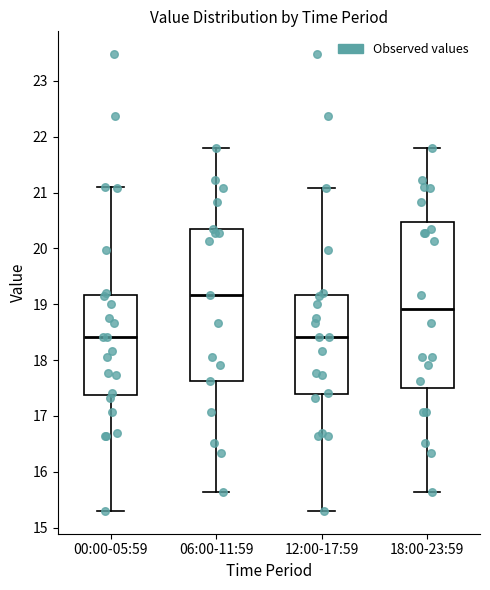

Reading left to right, read every box against the y-axis: the position of its median line, the range the box covers, and the ends of its whiskers. The values are not printed on the chart, so give them approximately, as read against the axis.

00:00-05:59: median 18.4, box 17.4 to 19.2, whiskers 15.3 to 21.1
06:00-11:59: median 19.2, box 17.6 to 20.4, whiskers 15.6 to 21.8
12:00-17:59: median 18.4, box 17.4 to 19.2, whiskers 15.3 to 21.1
18:00-23:59: median 18.9, box 17.5 to 20.5, whiskers 15.6 to 21.8